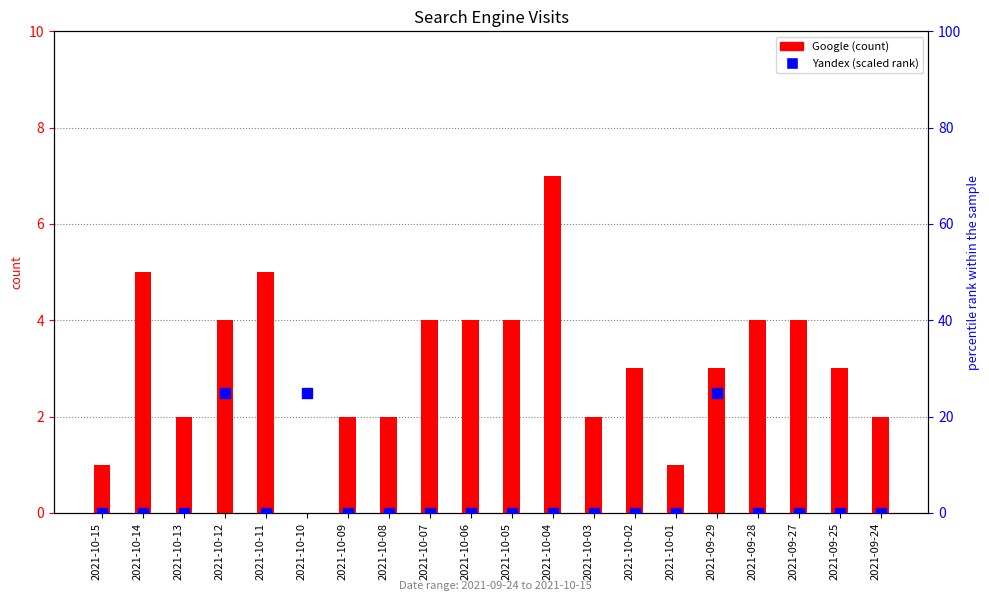

Which series contains the lowest Y value?

Google (count)